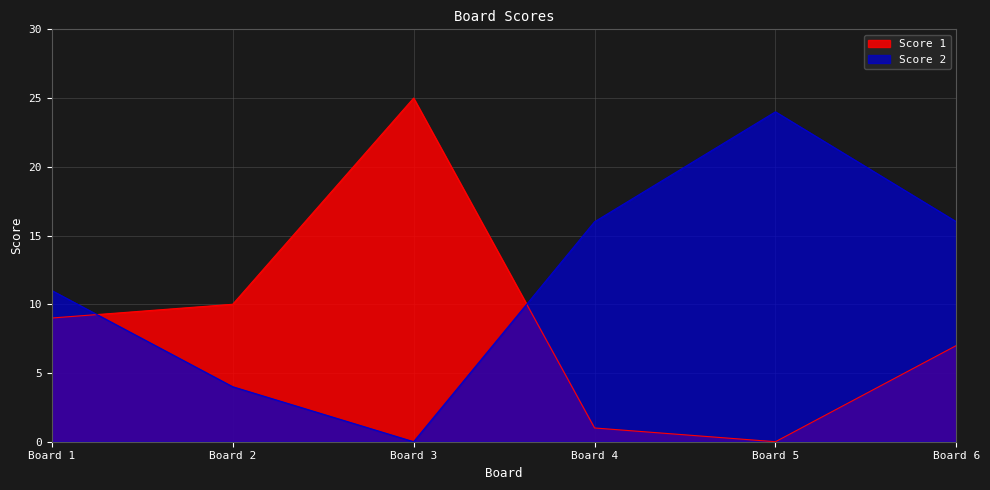

True or false: Score 2 has a value of -10 at Board 3.

False